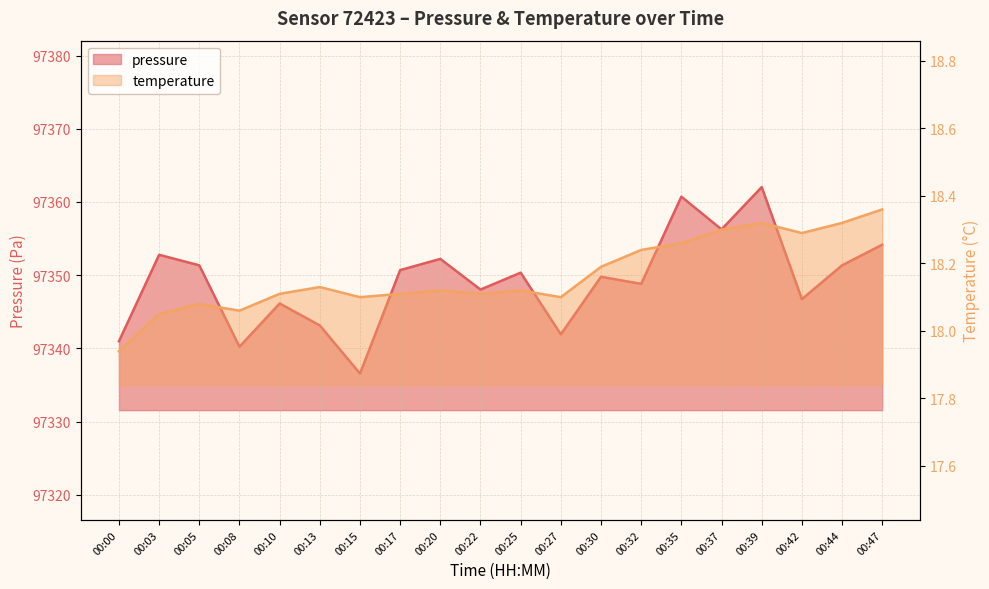

Rank the categories by temperature value from lowest to highest.

00:00, 00:03, 00:08, 00:05, 00:15, 00:27, 00:10, 00:17, 00:22, 00:20, 00:25, 00:13, 00:30, 00:32, 00:35, 00:42, 00:37, 00:39, 00:44, 00:47